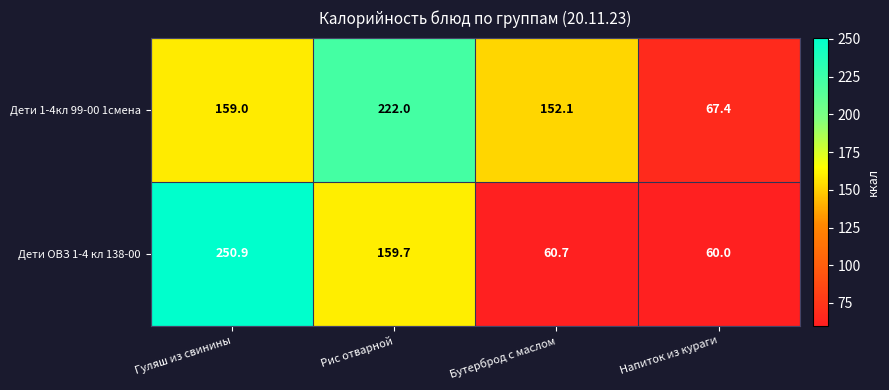

Which category has the lowest value across all series?

Напиток из кураги